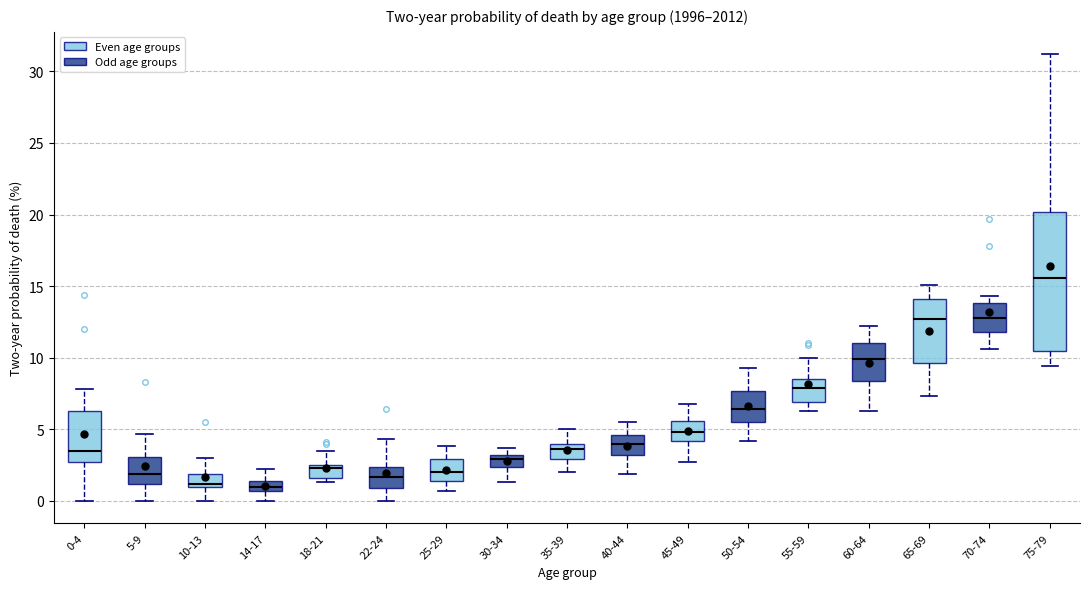

Where does the lower whisker of the box for 65-69 end on the y-axis? The values are not printed on the chart, so give them approximately, as read against the axis.

7.5